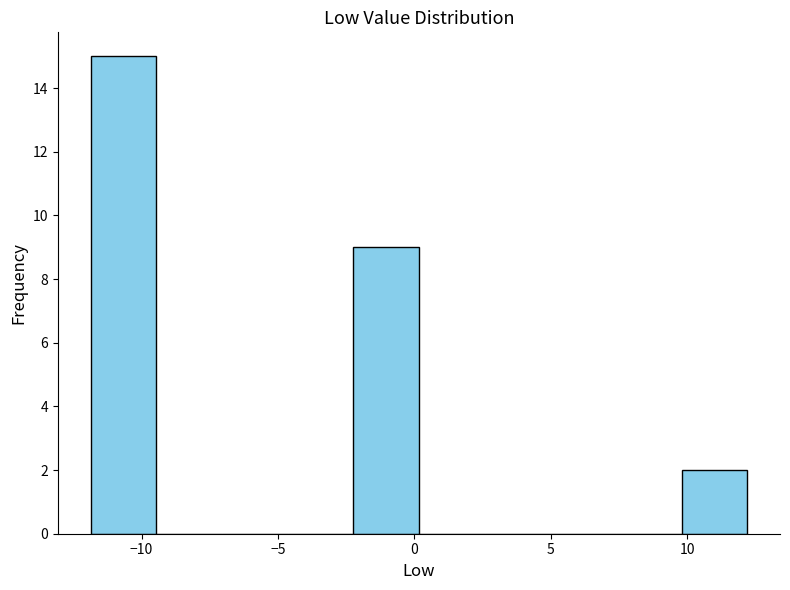

How tall is the bar that spans -2.0 to 0.0 on the x-axis? Neither the bar edges nor the heights are printed on the chart, so give them approximately, as read against the axes.

9